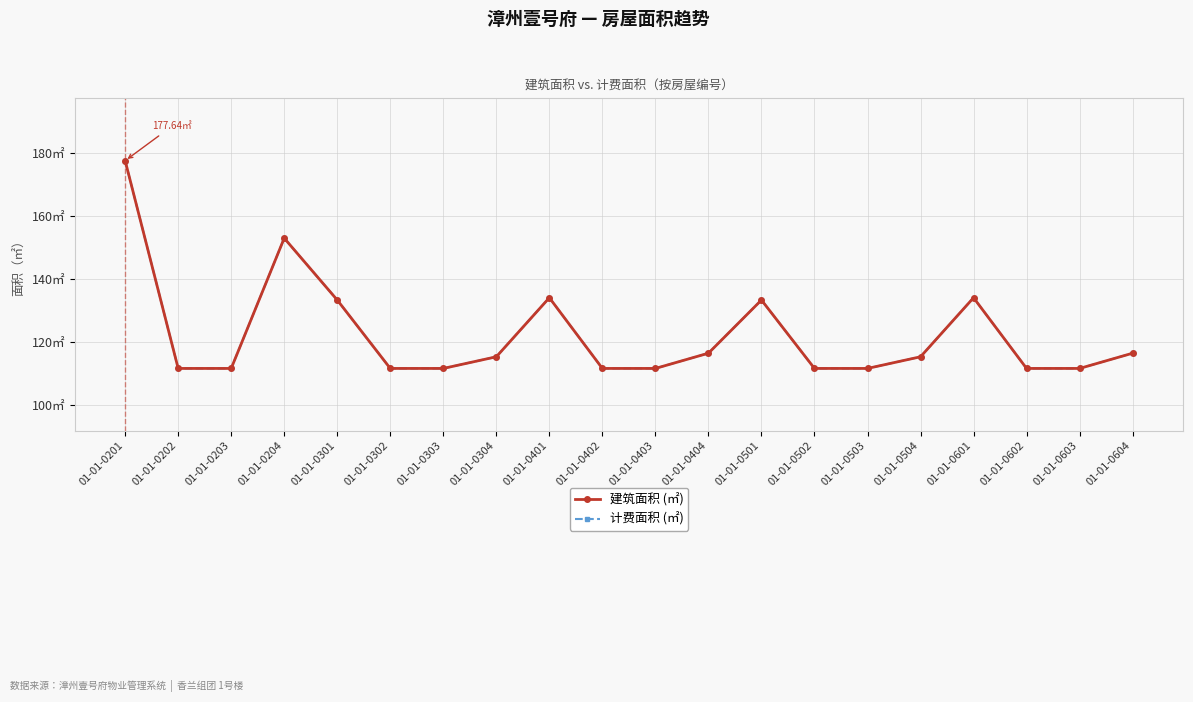

Is this an area chart (filled region under the line)?

No